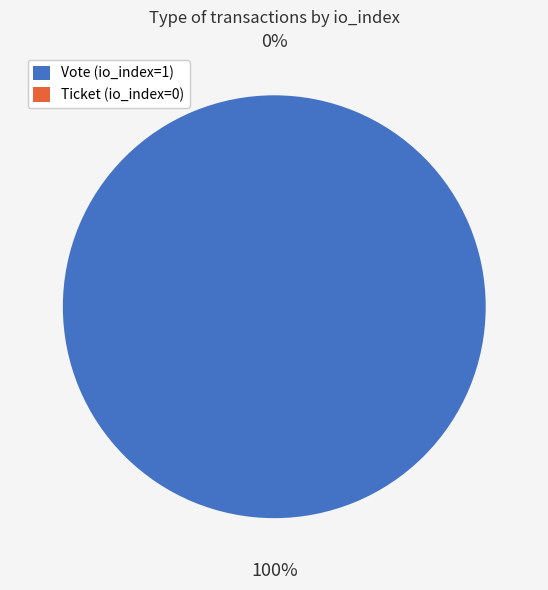

How many slices are in this pie chart?

2